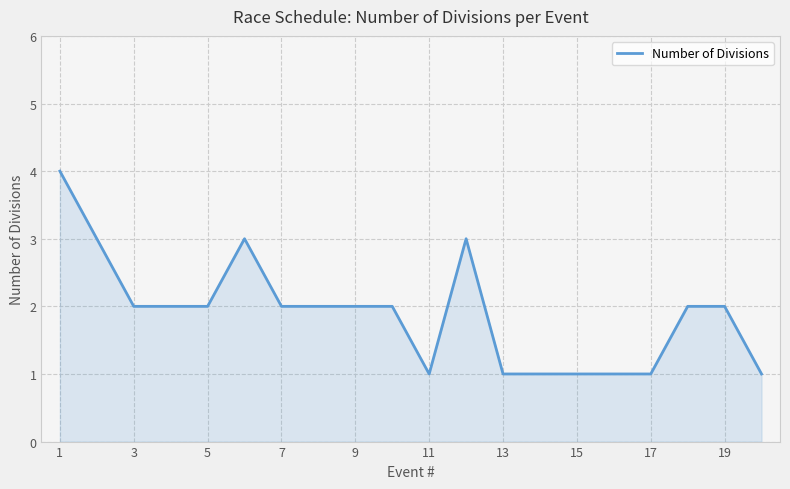

Count the values in the range 1 to 2.

16